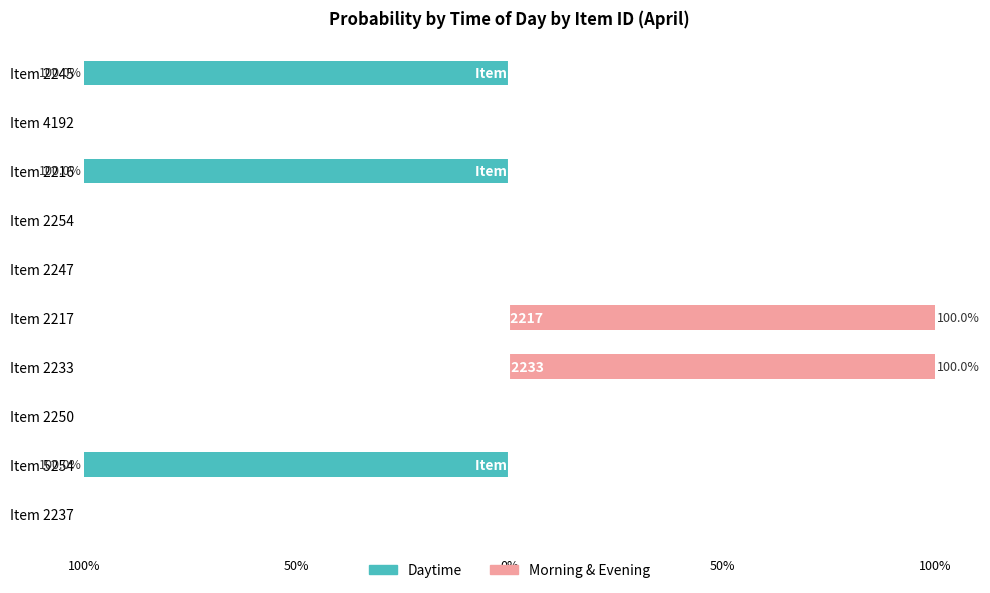

How many bars are there in each group?

2